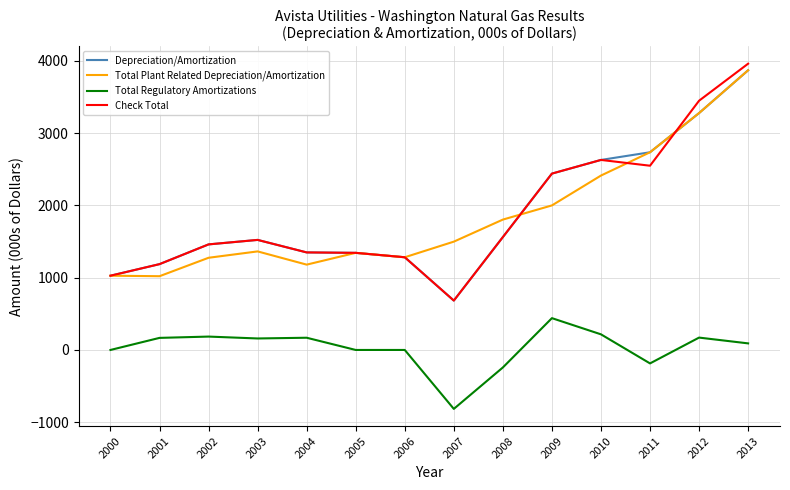

Between 2005 and 2007, which series saw the biggest shift?

Total Regulatory Amortizations